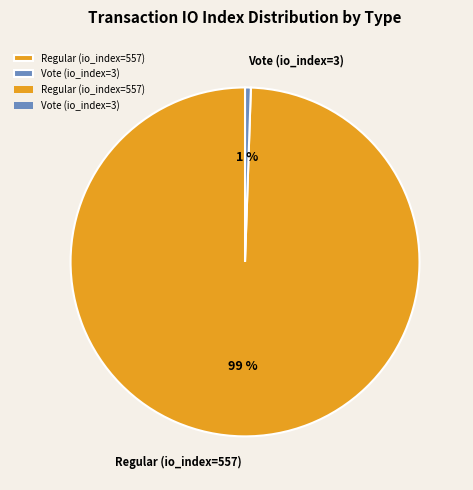

Combined, do Vote (io_index=3) and Regular (io_index=557) account for over 50%?

Yes